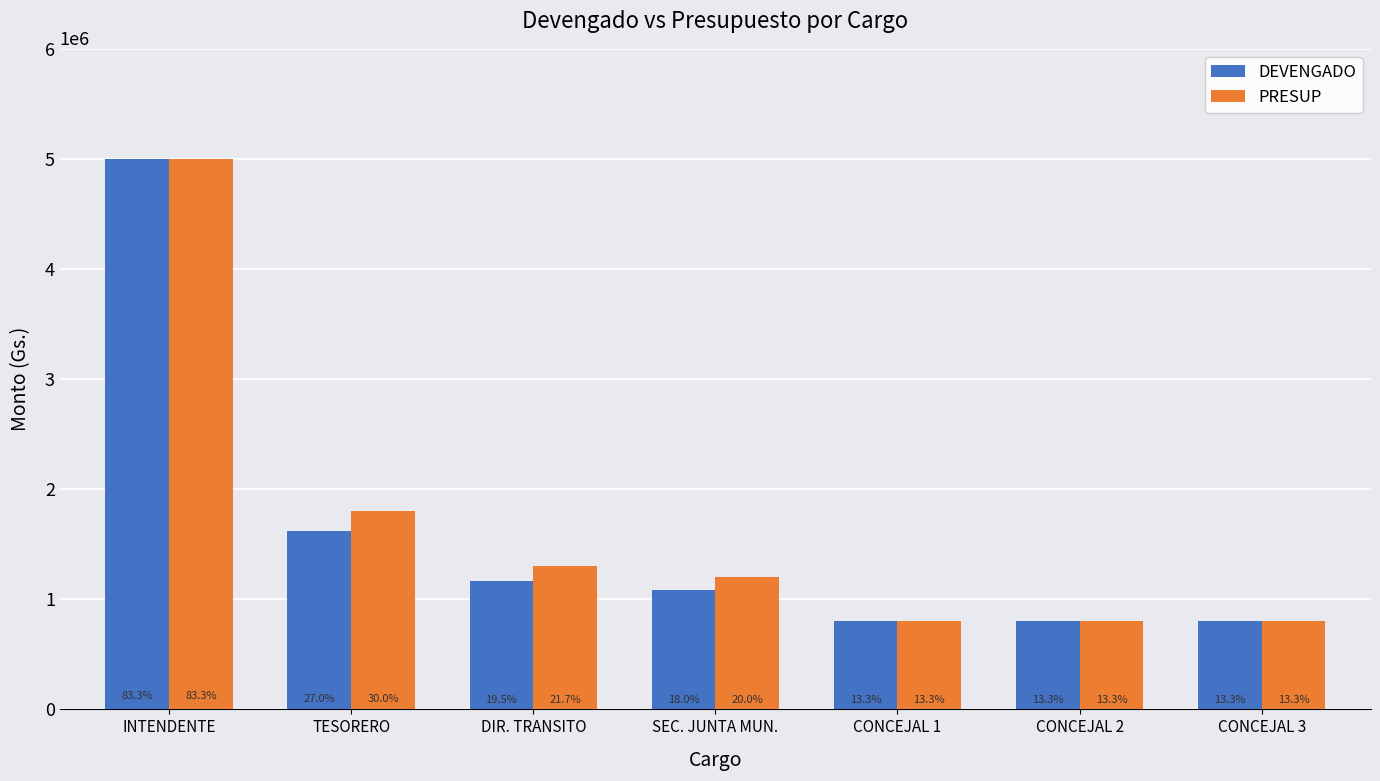

How many bars are there in total?

14